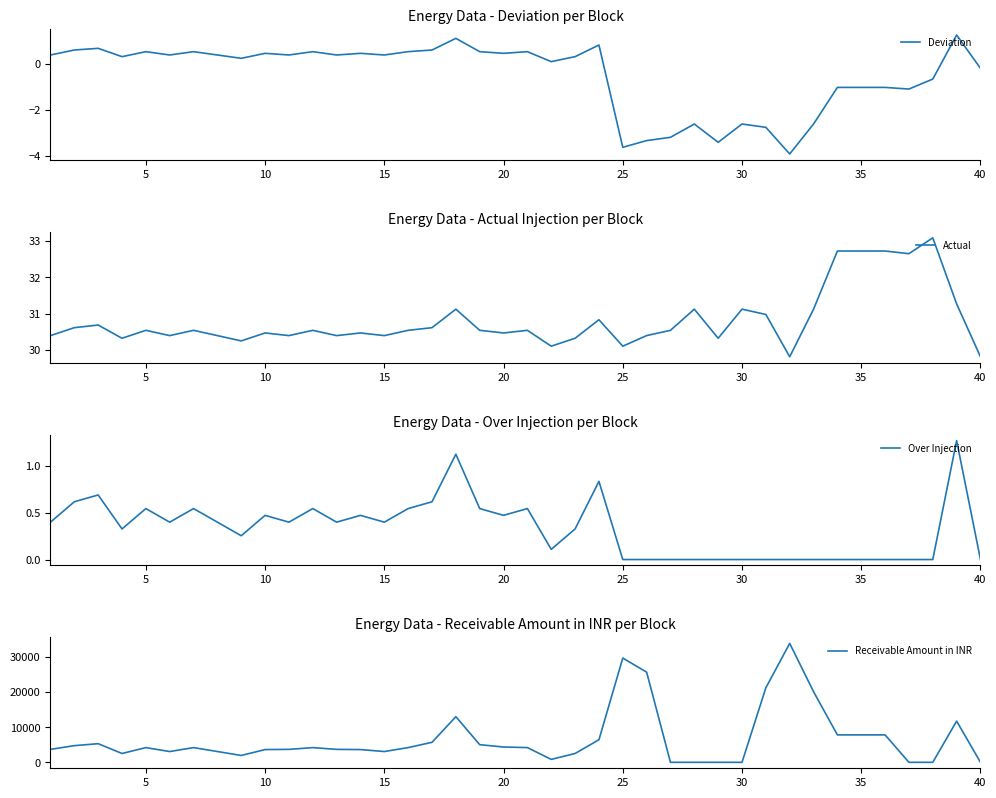

Which series has the largest total across all categories?

Receivable Amount in INR